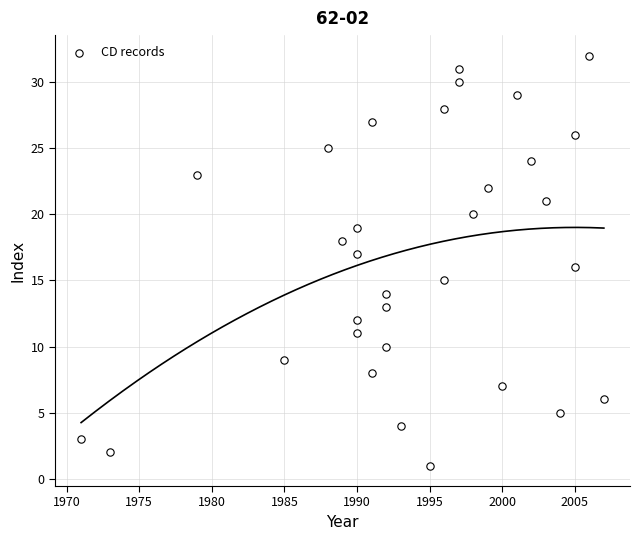

What is the range of Y values (max minus min)?

31